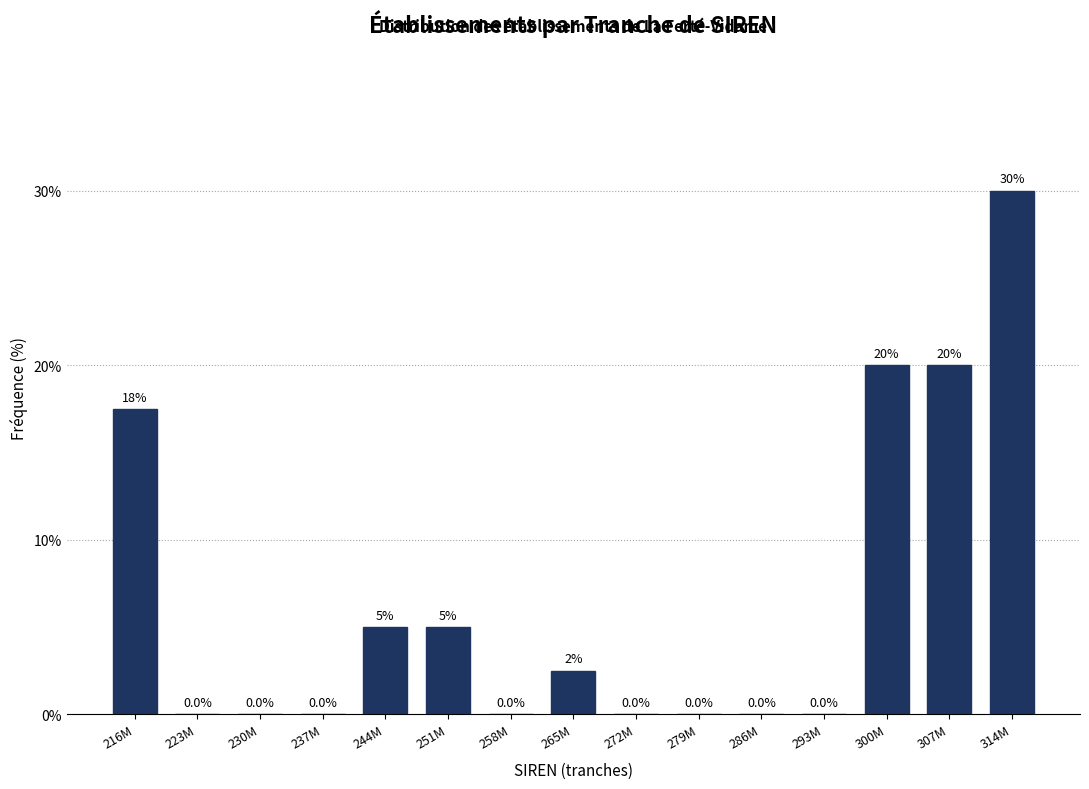

Reading left to right, what are all the values shown in this chart?

216M=17.5	223M=0.0	230M=0.0	237M=0.0	244M=5.0	251M=5.0	258M=0.0	265M=2.5	272M=0.0	279M=0.0	286M=0.0	293M=0.0	300M=20.0	307M=20.0	314M=30.0